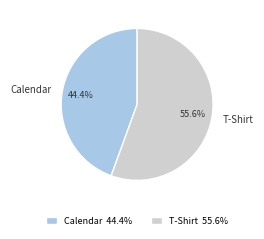

Which has a higher value, Calendar or T-Shirt?

T-Shirt